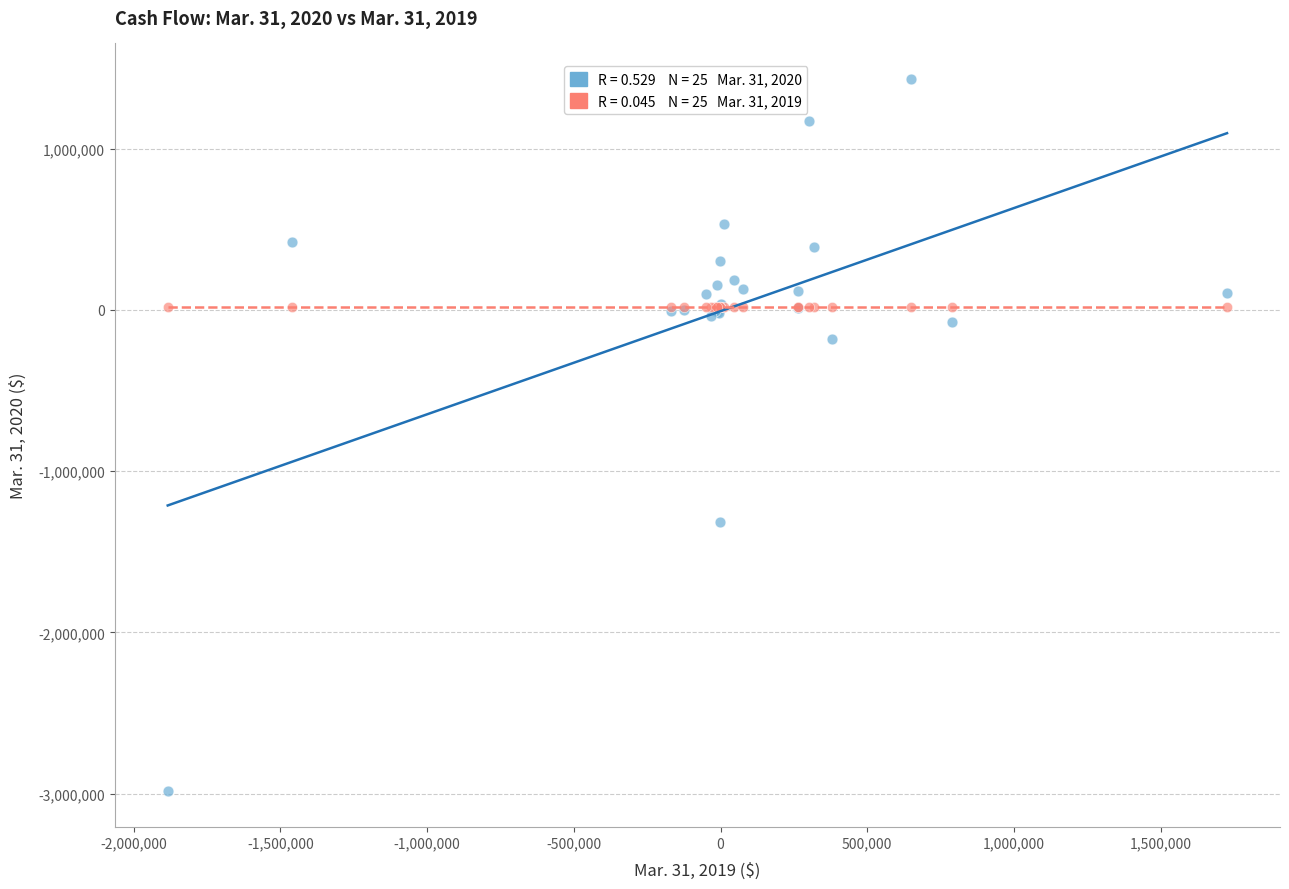

Across all series, what Y value is closest to -777585?

-1314863.0